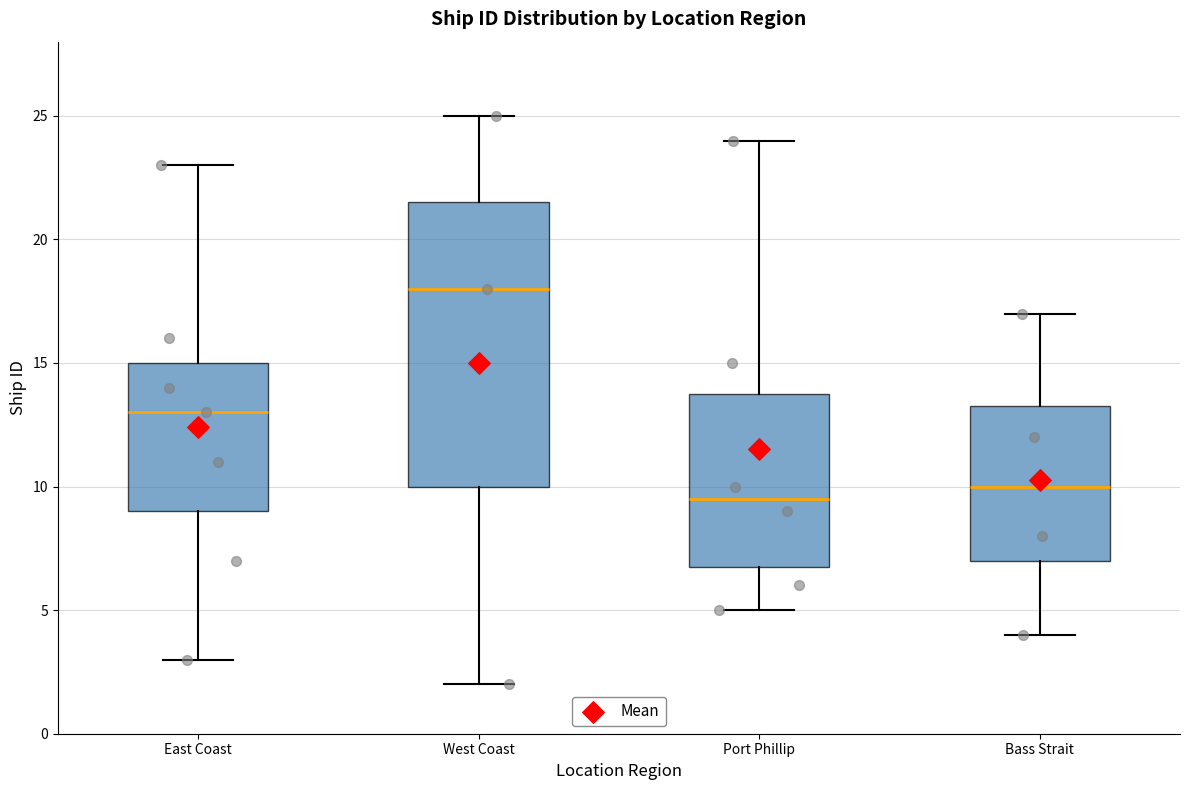

Reading left to right, read every box against the y-axis: the position of its median line, the range the box covers, and the ends of its whiskers. The values are not printed on the chart, so give them approximately, as read against the axis.

East Coast: median 13.0, box 9.0 to 15.0, whiskers 3.0 to 23.0
West Coast: median 18.0, box 10.0 to 21.5, whiskers 2.0 to 25.0
Port Phillip: median 9.5, box 7.0 to 14.0, whiskers 5.0 to 24.0
Bass Strait: median 10.0, box 7.0 to 13.5, whiskers 4.0 to 17.0